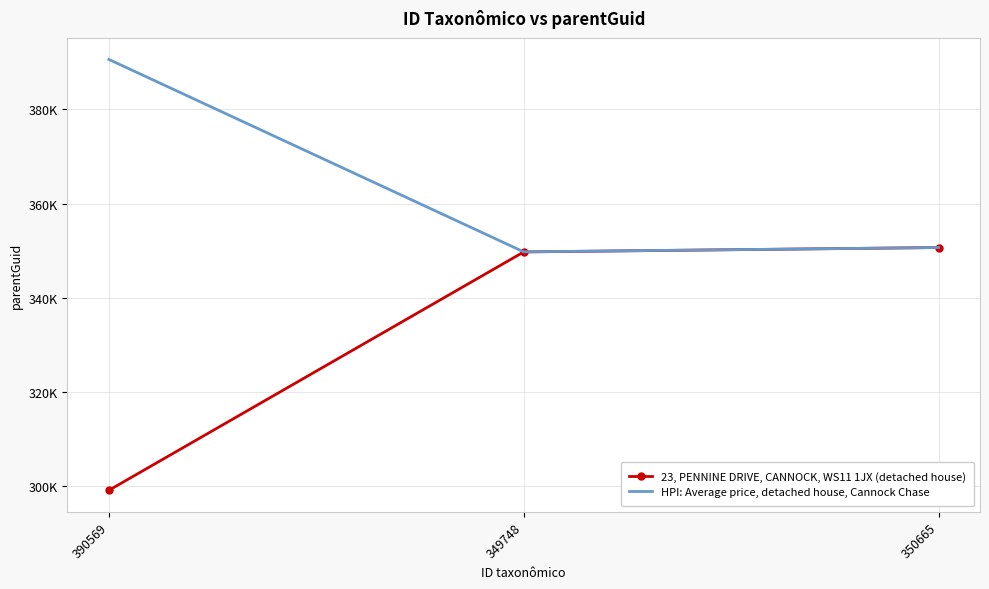

What is the sum of the 23, PENNINE DRIVE, CANNOCK, WS11 1JX (detached house) values at 390569 and 350665?

649822